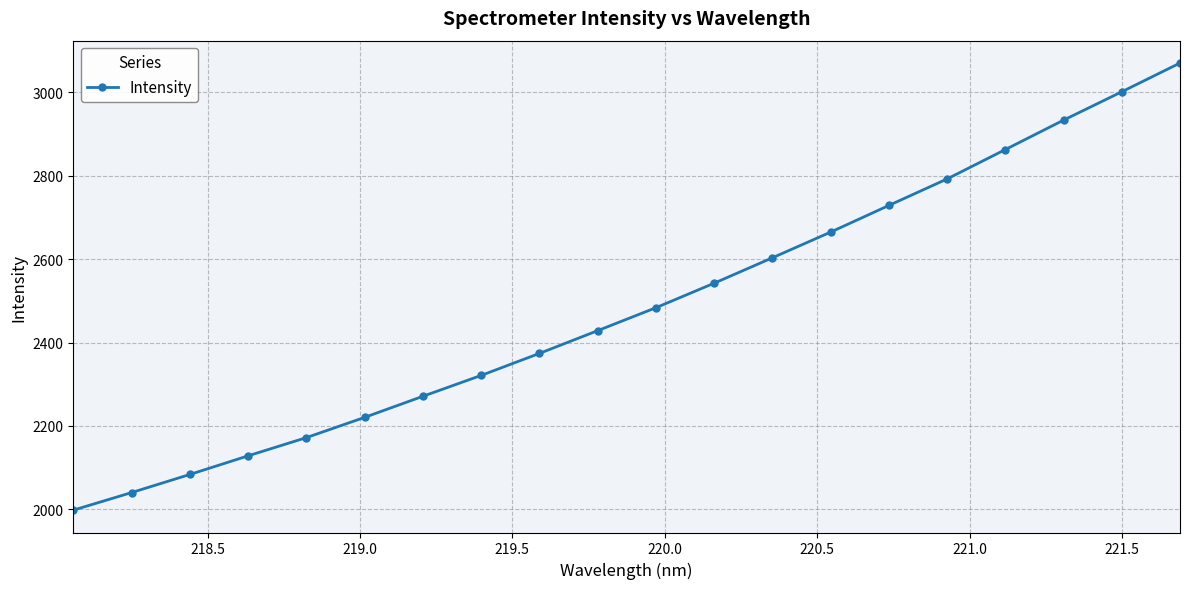

What is the sum of all values?

49722.5